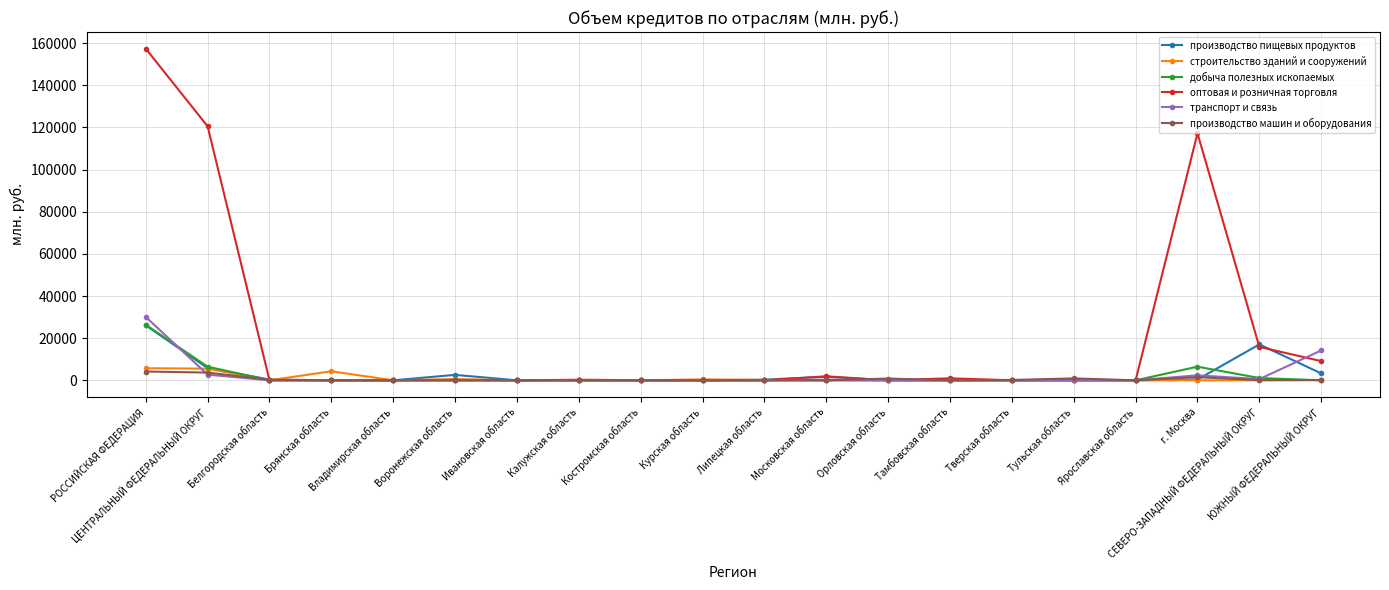

The оптовая и розничная торговля series shows 120512 at ЦЕНТРАЛЬНЫЙ ФЕДЕРАЛЬНЫЙ ОКРУГ. True or false?

True